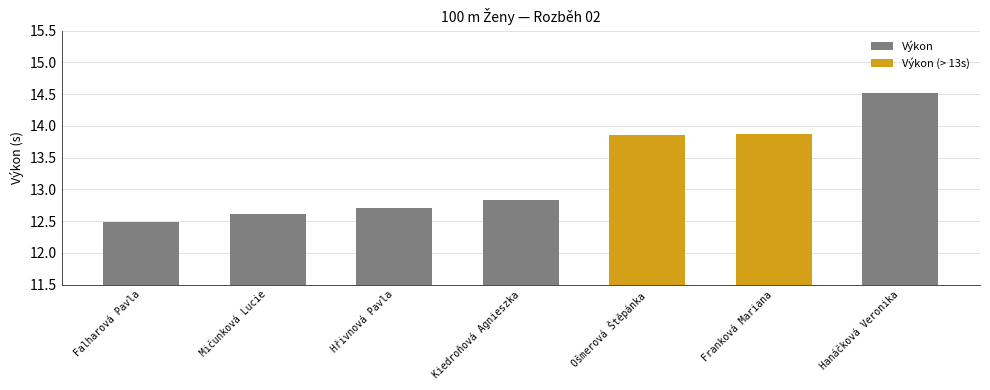

What is the label of the 3rd bar from the left?

Hřivnová Pavla